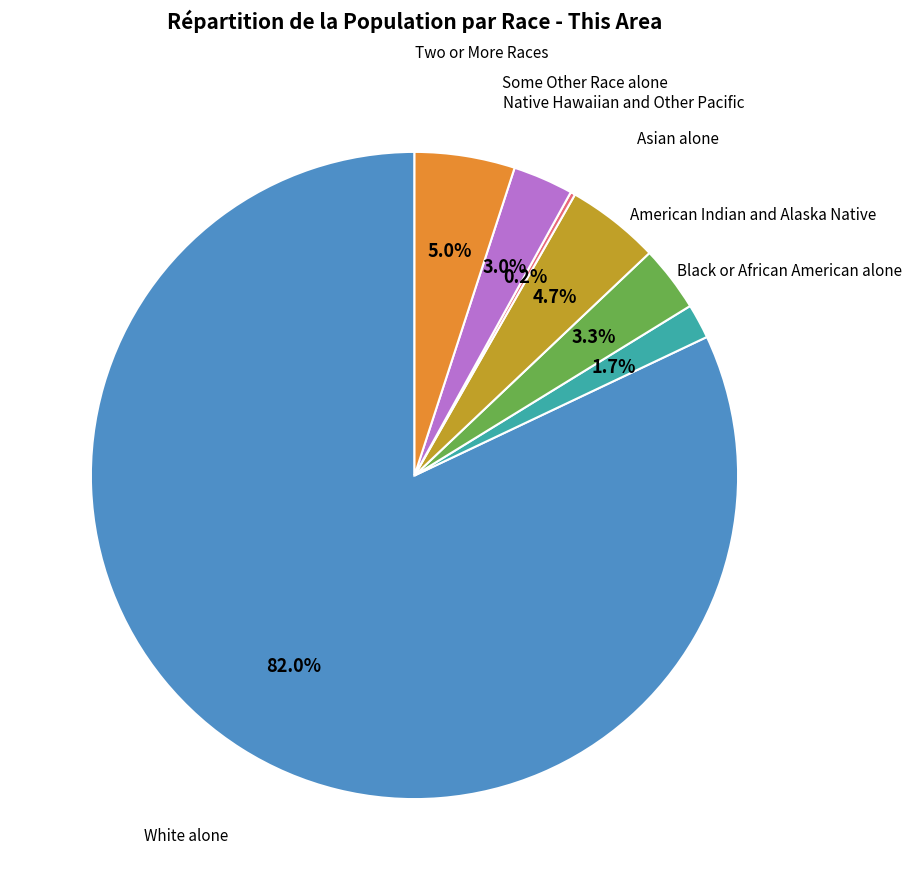

Does any single category account for the majority?

Yes